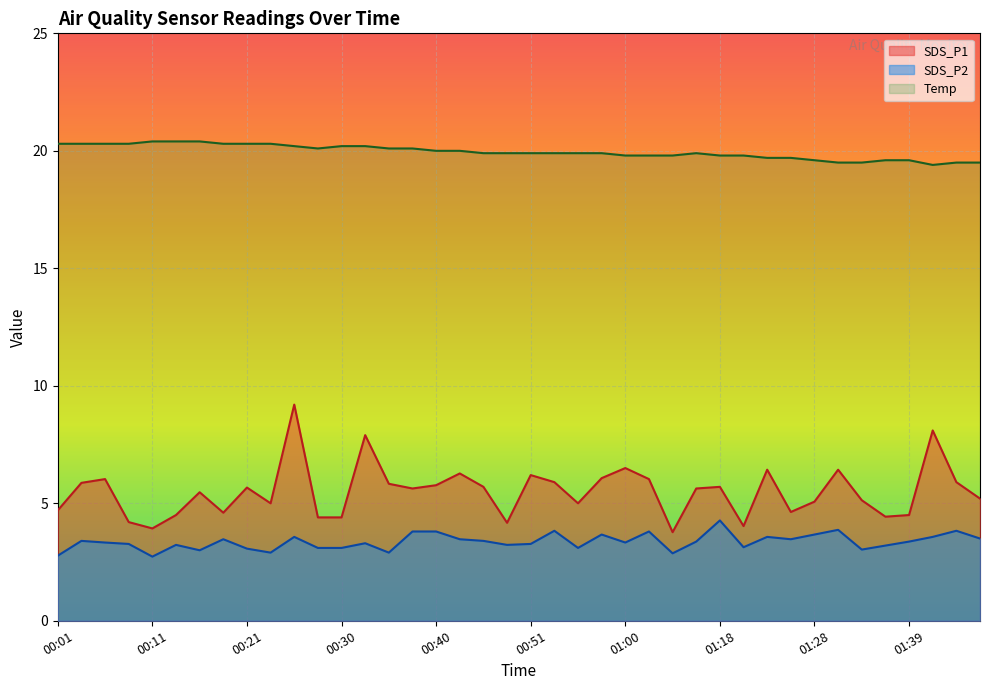

True or false: SDS_P1 and Temp intersect in this chart.

False